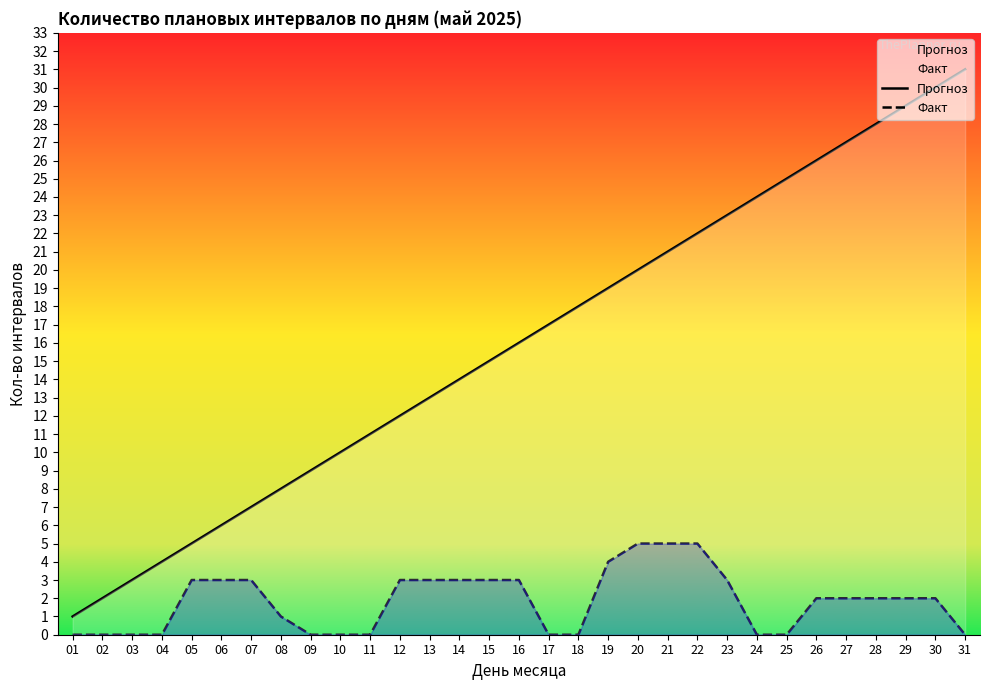

What is the difference between the Факт values at 05 and 04?

3